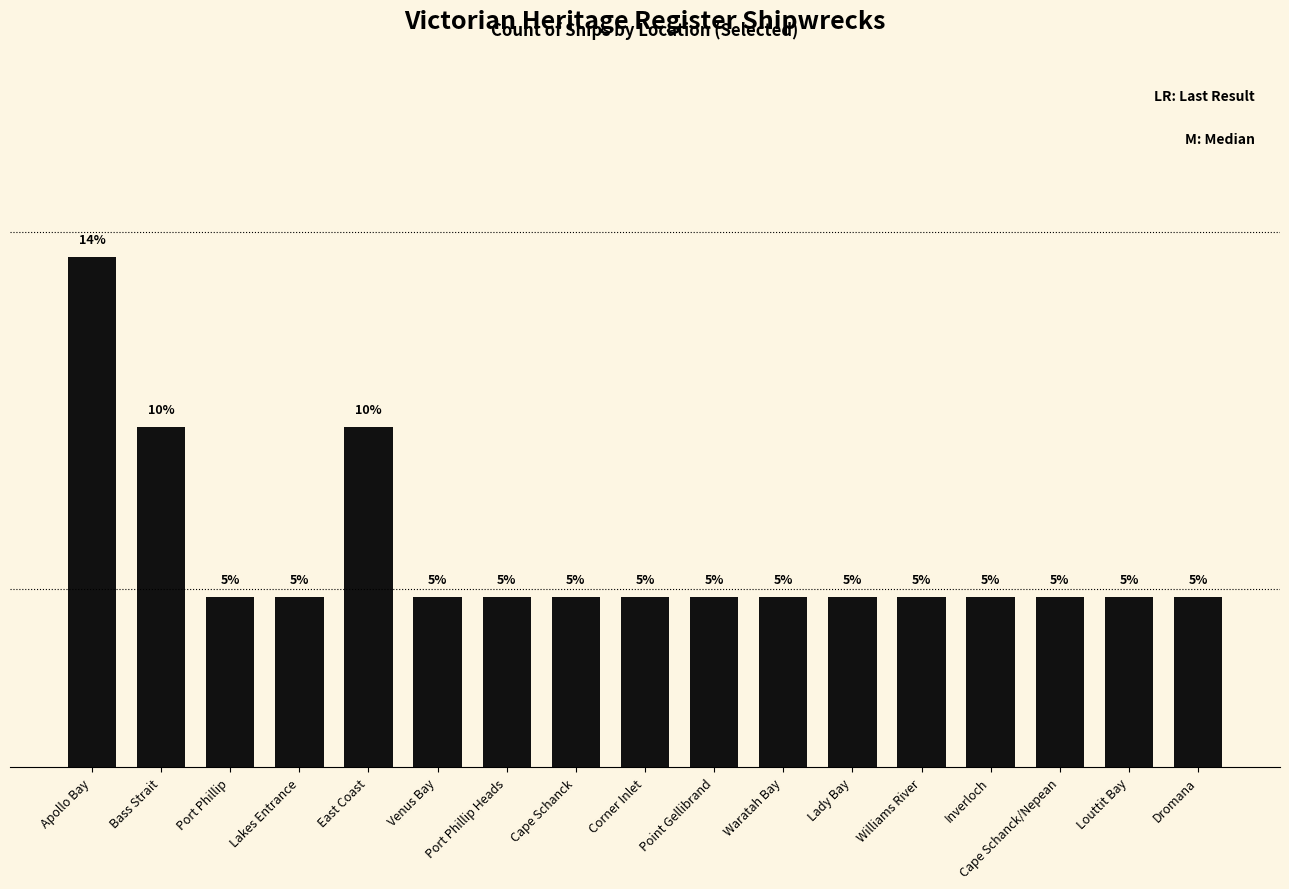

What is the average value?

5.9